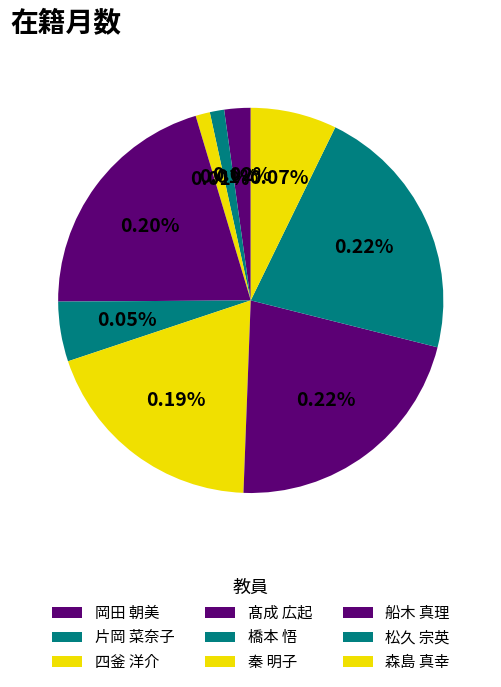

Which category has the biggest portion of the pie?

船木 真理